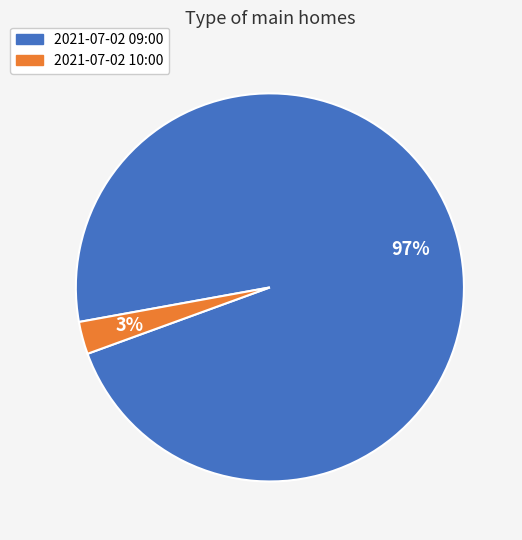

To the nearest percent, what is the average slice percentage?

50%